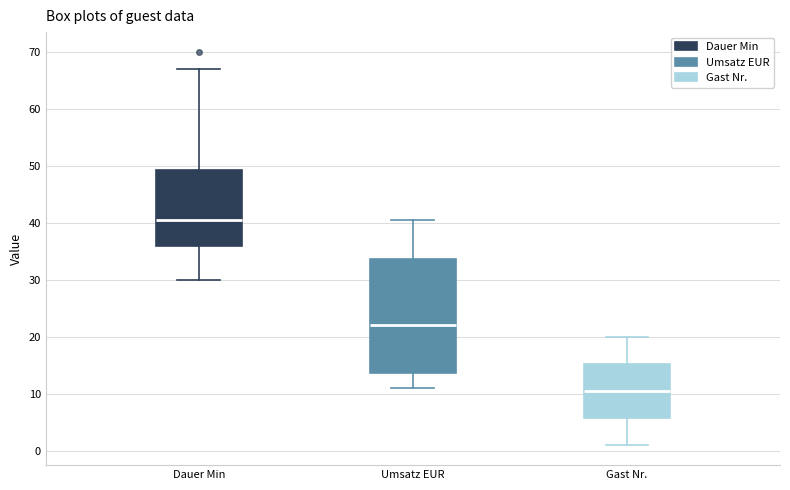

Reading left to right, transcribe this box plot: for each box, give where its median line is, the range the box spans, and where its two whiskers end, as read against the y-axis. The values are not printed on the chart, so give them approximately, as read against the axis.

Dauer Min: median 41, box 36 to 49, whiskers 30 to 67
Umsatz EUR: median 22, box 14 to 34, whiskers 11 to 41
Gast Nr.: median 11, box 6 to 15, whiskers 1 to 20